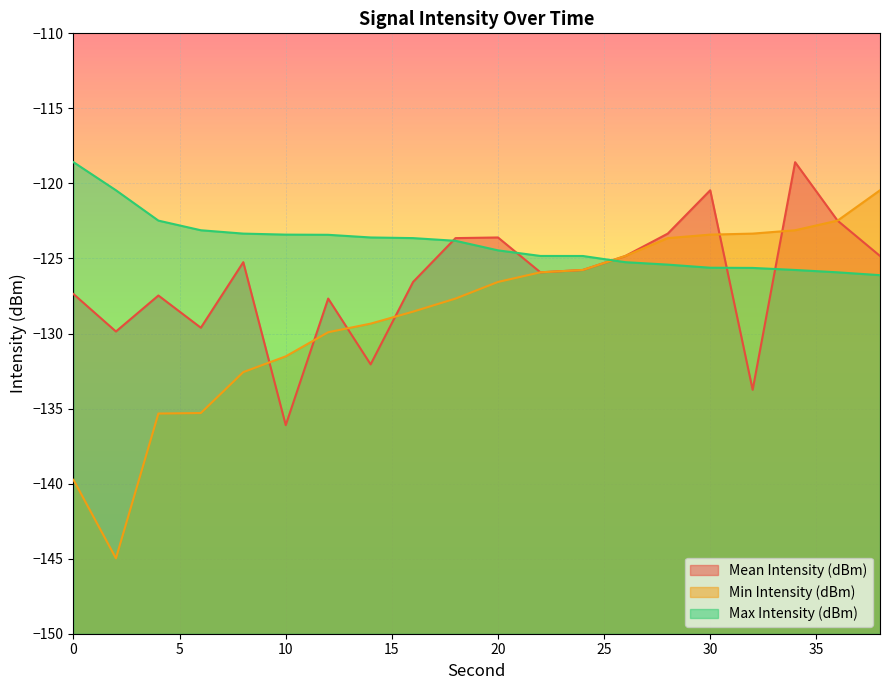

How many data points does each series have?

20